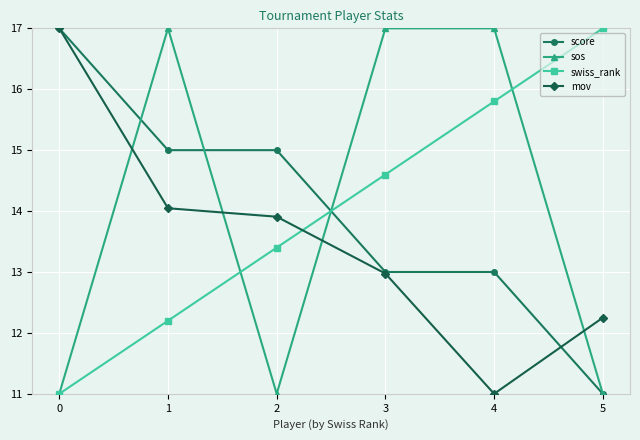

Reading left to right, what are all the values shown in this chart?

score: 17.0	15.0	15.0	13.0	13.0	11.0
sos: 11.0	17.0	11.0	17.0	17.0	11.0
swiss_rank: 11.0	12.2	13.4	14.6	15.8	17.0
mov: 17.0	14.0	13.9	13.0	11.0	12.2